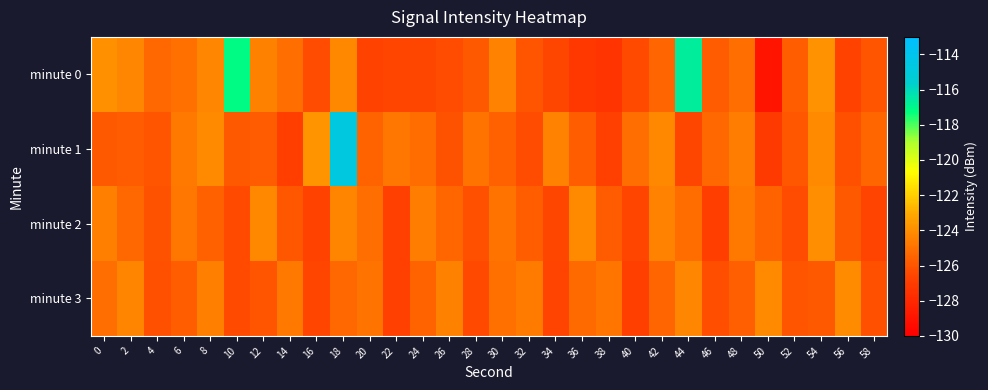

Which series has the largest range (max minus min)?

minute 1